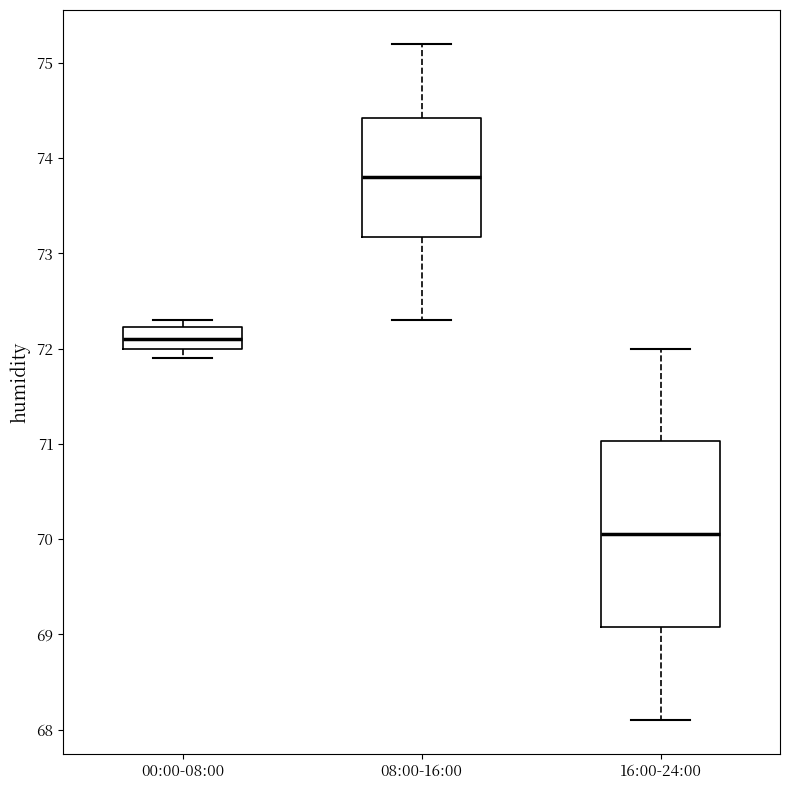

Where is the lower edge of the box for 08:00-16:00 on the y-axis? The values are not printed on the chart, so give them approximately, as read against the axis.

73.2